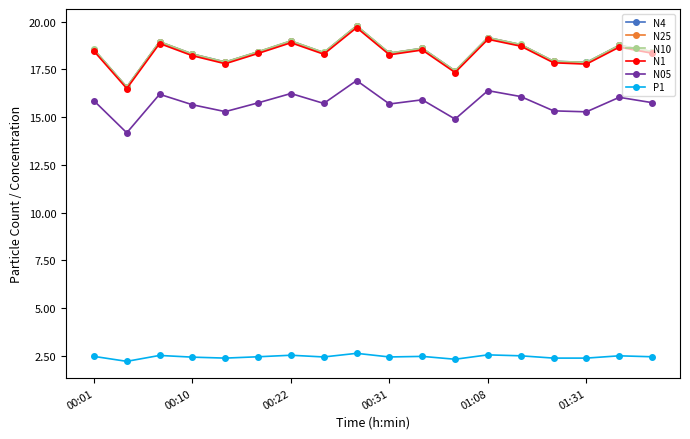

What is the difference between the maximum and second lowest values in the N05 series?

2.0